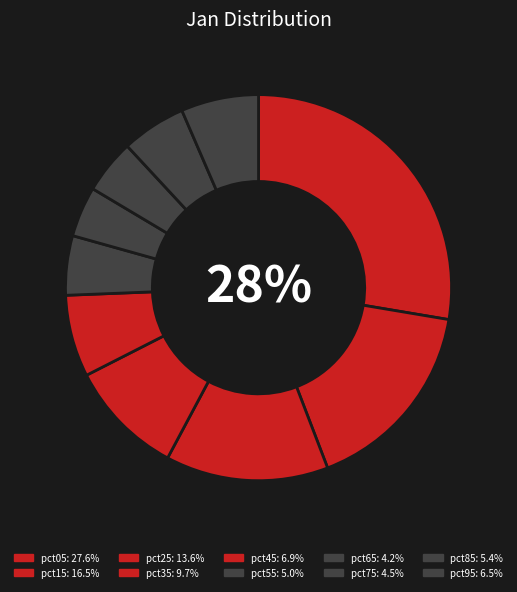

Is it true that pct45 is 7% of the pie?

True